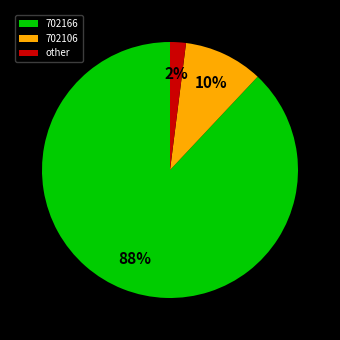

True or false: other accounts for 2% of the total.

True